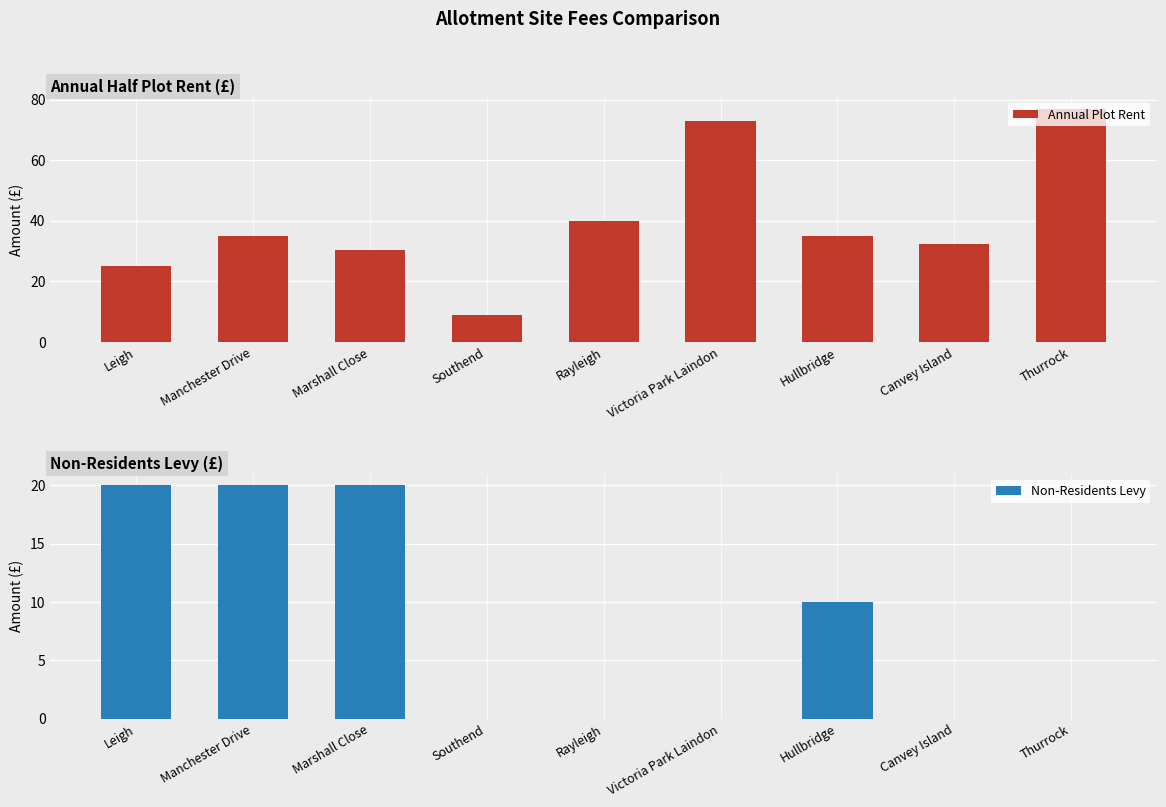

Which has a higher value, Marshall Close or Leigh?

Marshall Close